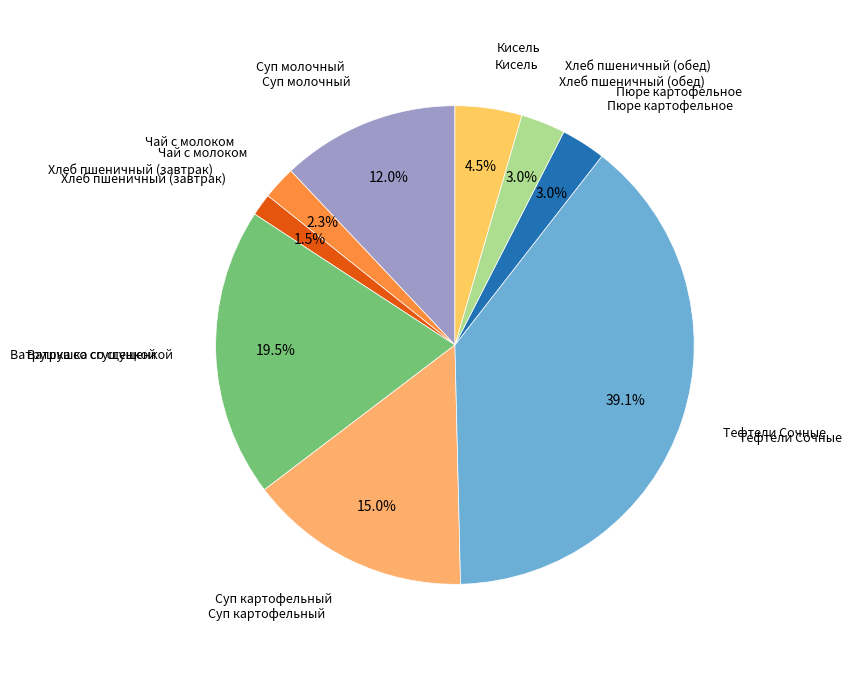

Is Суп картофельный the majority of the pie?

No